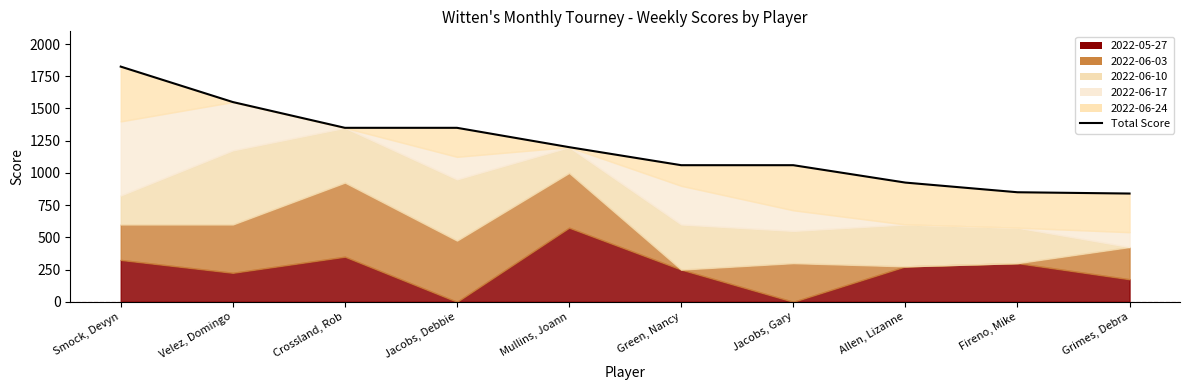

List the labels in order of value, smallest first.

Grimes, Debra, Fireno, Mike, Allen, Lizanne, Green, Nancy, Jacobs, Gary, Mullins, Joann, Crossland, Rob, Jacobs, Debbie, Velez, Domingo, Smock, Devyn